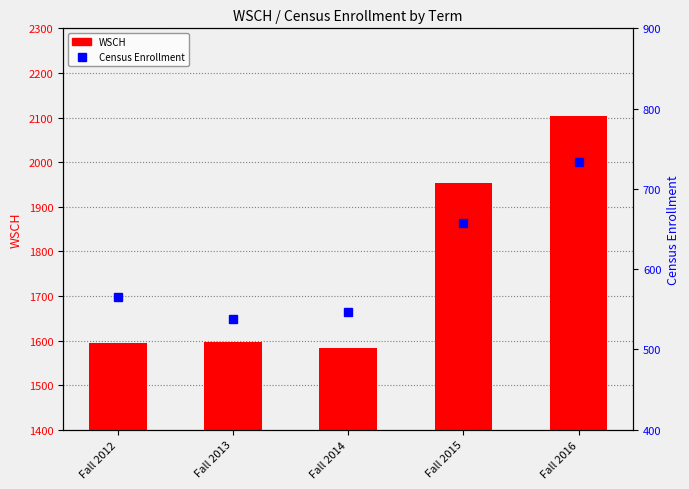

The Census Enrollment series shows 658.0 at Fall 2015. True or false?

True